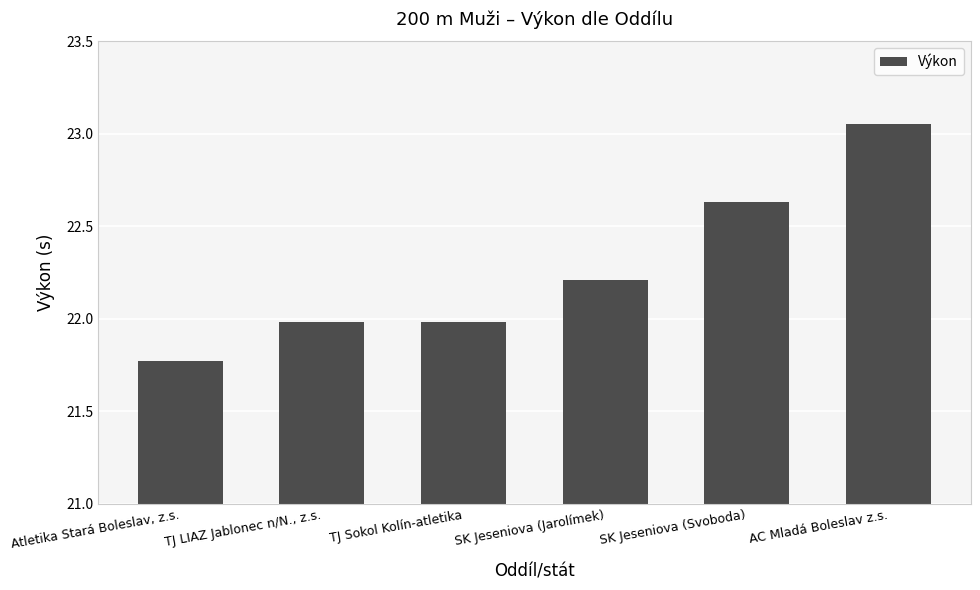

Approximately how many times larger is the value at TJ Sokol Kolín-atletika compared to AC Mladá Boleslav z.s.?

1.0